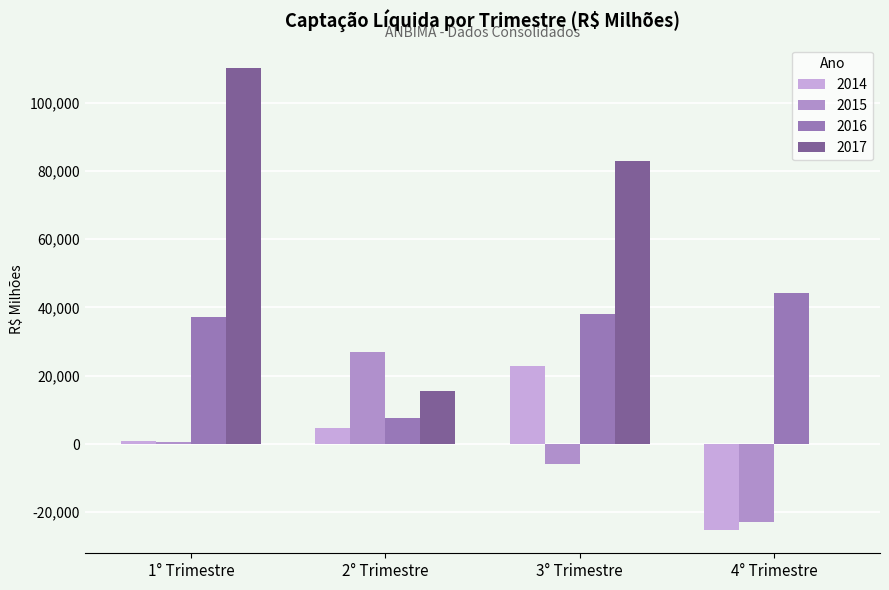

What position from the left is 1° Trimestre?

1